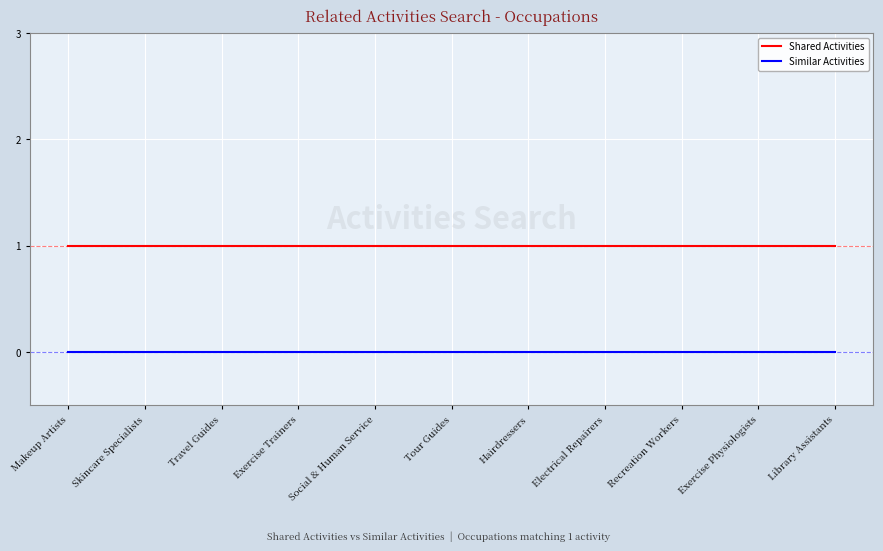

Reading left to right, transcribe all the data shown in this chart.

Shared Activities: Makeup Artists=1	Skincare Specialists=1	Travel Guides=1	Exercise Trainers=1	Social & Human Service=1	Tour Guides=1	Hairdressers=1	Electrical Repairers=1	Recreation Workers=1	Exercise Physiologists=1	Library Assistants=1
Similar Activities: Makeup Artists=0	Skincare Specialists=0	Travel Guides=0	Exercise Trainers=0	Social & Human Service=0	Tour Guides=0	Hairdressers=0	Electrical Repairers=0	Recreation Workers=0	Exercise Physiologists=0	Library Assistants=0